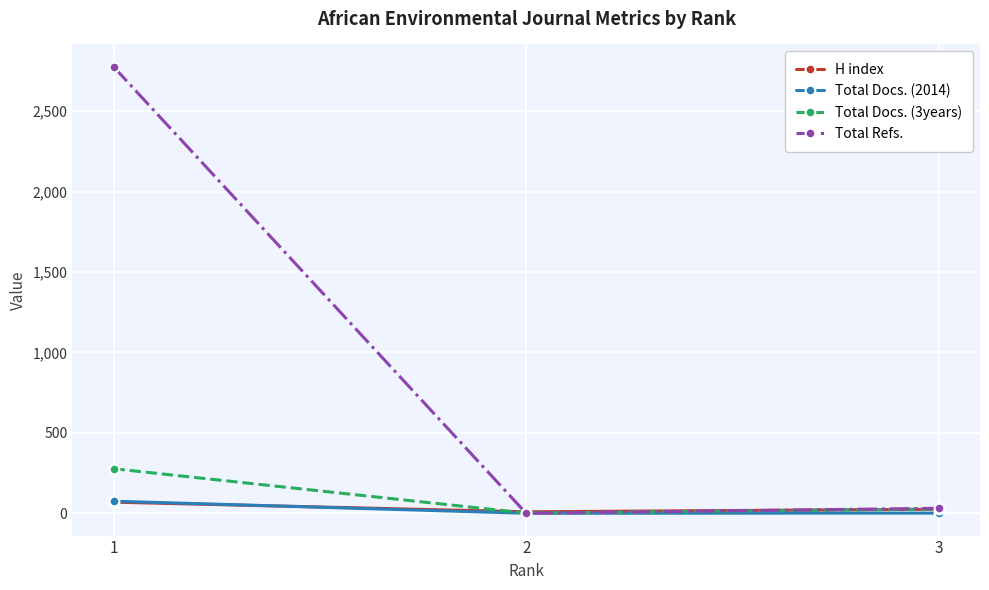

Where is Total Refs. nearest to the value 1388?

3